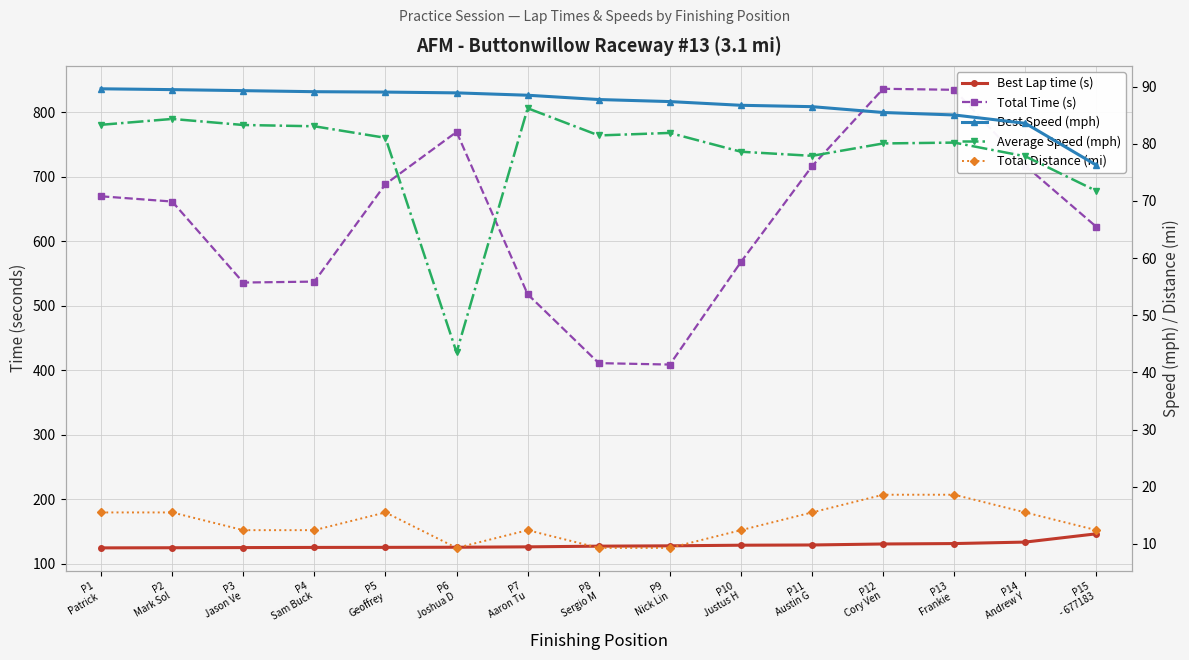

Between P4
Sam Buck and P10
Justus H, which series saw the biggest shift?

Total Time (s)